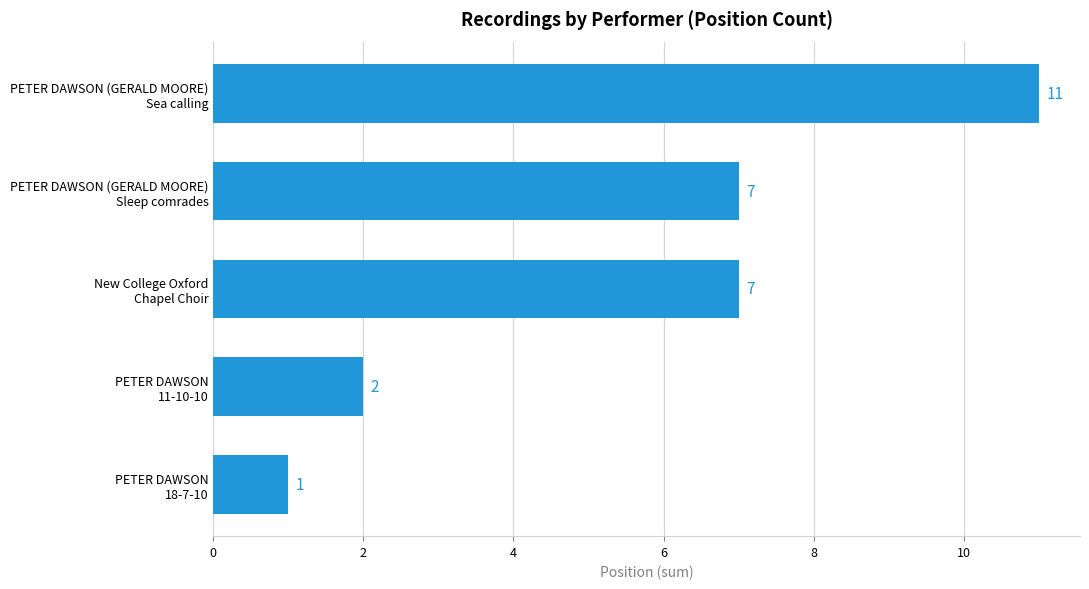

Reading top to bottom, list all the values displayed in this chart.

11	7	7	2	1